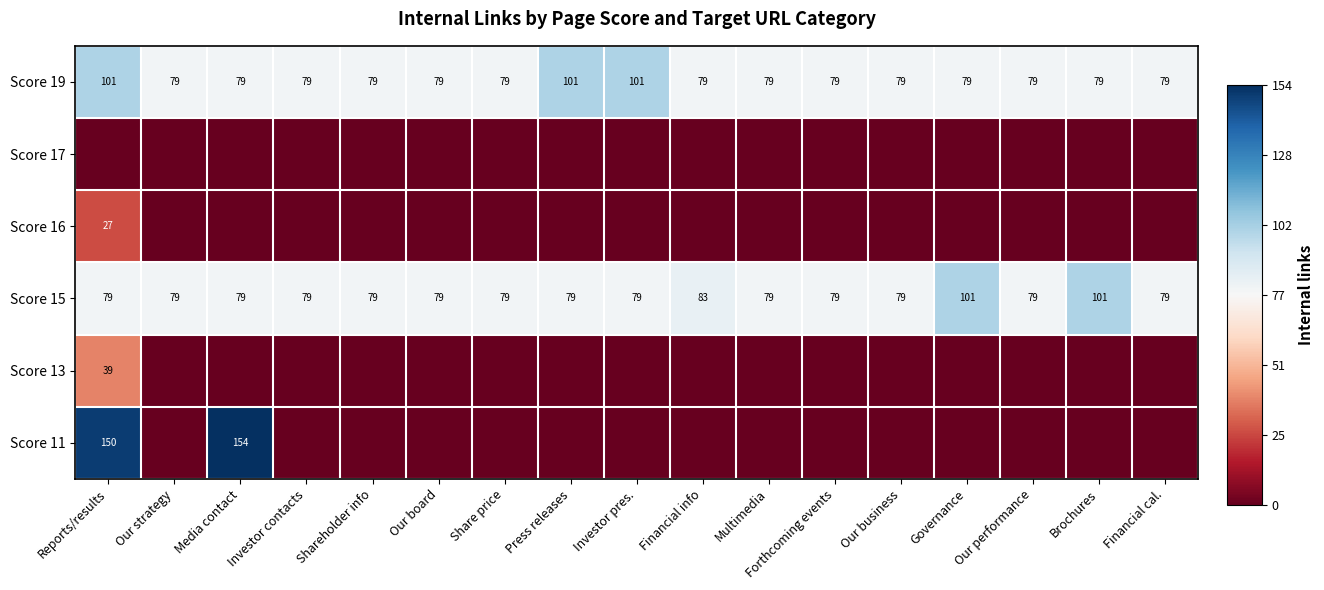

What is the difference between the second highest and minimum values in the Score 15 series?

22